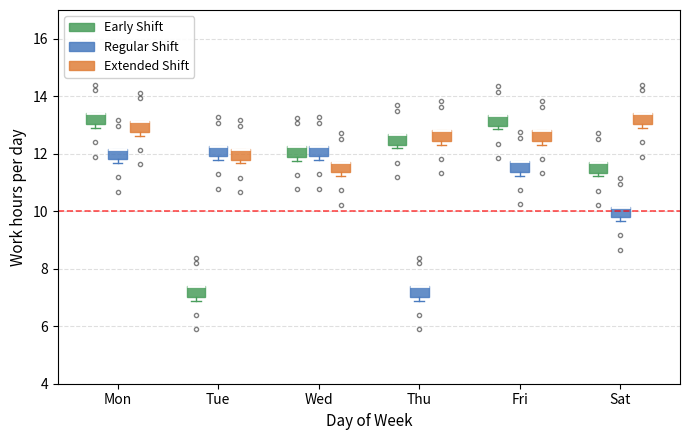

Reading left to right, read every box against the y-axis: the position of its median line, the range the box covers, and the ends of its whiskers. The values are not printed on the chart, so give them approximately, as read against the axis.

Mon (Early Shift): median 13.4 (drawn on the box's upper edge), box 13.0 to 13.4, whiskers 13.0 (just below the box's lower edge) to 13.4
Mon (Regular Shift): median 12.2 (drawn on the box's upper edge), box 11.8 to 12.2, whiskers 11.6 to 12.2
Mon (Extended Shift): median 13.2 (drawn on the box's upper edge), box 12.8 to 13.2, whiskers 12.6 to 13.2
Tue (Early Shift): median 7.4 (drawn on the box's upper edge), box 7.0 to 7.4, whiskers 6.8 to 7.4
Tue (Regular Shift): median 12.2 (drawn on the box's upper edge), box 12.0 to 12.2, whiskers 11.8 to 12.2
Tue (Extended Shift): median 12.2 (drawn on the box's upper edge), box 11.8 to 12.2, whiskers 11.6 to 12.2
Wed (Early Shift): median 12.2 (drawn on the box's upper edge), box 11.8 to 12.2, whiskers 11.8 (just below the box's lower edge) to 12.2
Wed (Regular Shift): median 12.2 (drawn on the box's upper edge), box 12.0 to 12.2, whiskers 11.8 to 12.2
Wed (Extended Shift): median 11.8 (drawn on the box's upper edge), box 11.4 to 11.8, whiskers 11.2 to 11.8
Thu (Early Shift): median 12.6 (drawn on the box's upper edge), box 12.4 to 12.6, whiskers 12.2 to 12.6
Thu (Regular Shift): median 7.4 (drawn on the box's upper edge), box 7.0 to 7.4, whiskers 6.8 to 7.4
Thu (Extended Shift): median 12.8 (drawn on the box's upper edge), box 12.4 to 12.8, whiskers 12.4 (just below the box's lower edge) to 12.8
Fri (Early Shift): median 13.4 (drawn on the box's upper edge), box 13.0 to 13.4, whiskers 12.8 to 13.4
Fri (Regular Shift): median 11.8 (drawn on the box's upper edge), box 11.4 to 11.8, whiskers 11.2 to 11.8
Fri (Extended Shift): median 12.8 (drawn on the box's upper edge), box 12.4 to 12.8, whiskers 12.4 (just below the box's lower edge) to 12.8
Sat (Early Shift): median 11.8 (drawn on the box's upper edge), box 11.4 to 11.8, whiskers 11.2 to 11.8
Sat (Regular Shift): median 10.2 (drawn on the box's upper edge), box 9.8 to 10.2, whiskers 9.6 to 10.2
Sat (Extended Shift): median 13.4 (drawn on the box's upper edge), box 13.0 to 13.4, whiskers 13.0 (just below the box's lower edge) to 13.4